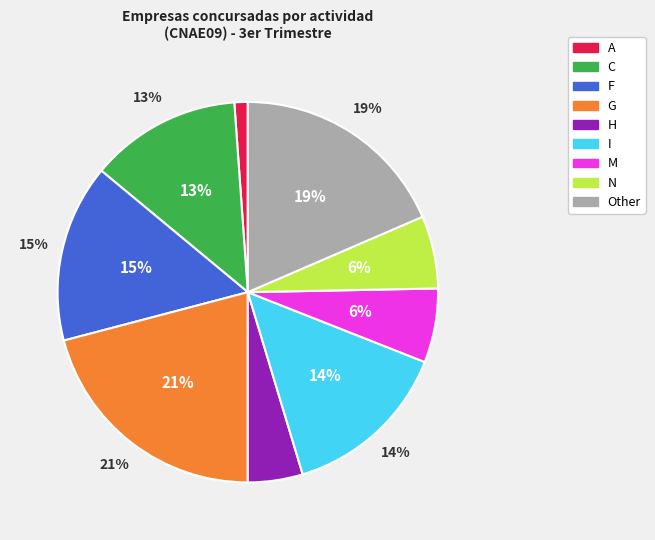

What is the largest slice in the pie chart?

G